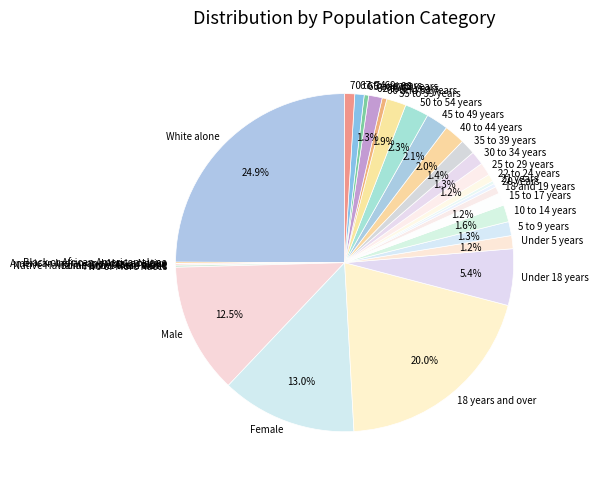

To the nearest percent, what is the difference between the largest and smallest slice percentages?

25%